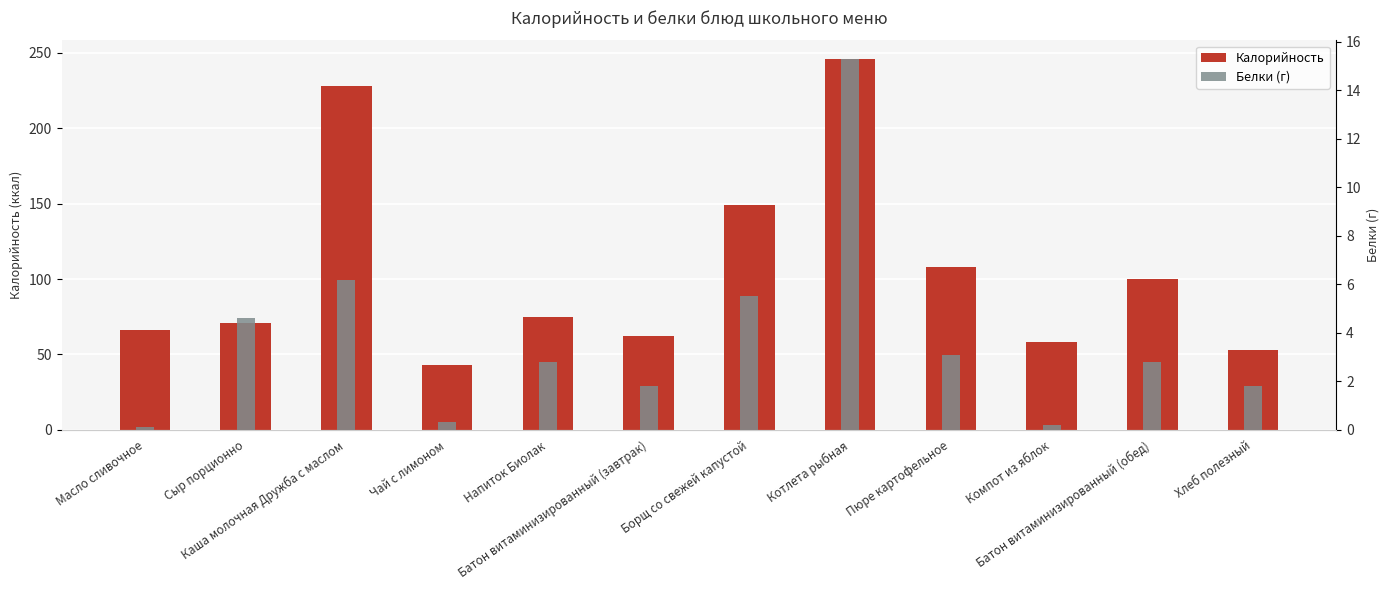

What is the sum of the Калорийность values at Компот из яблок and Чай с лимоном?

101.0